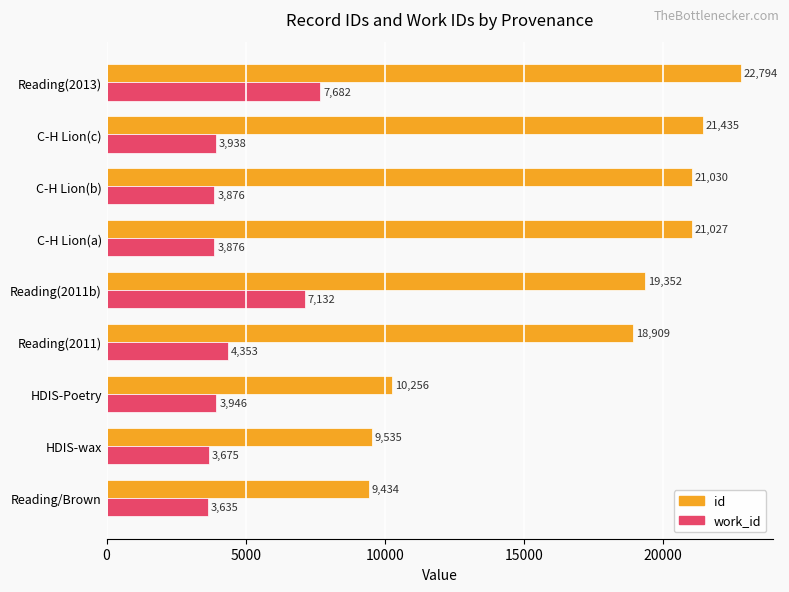

What is the greatest value displayed?

22794